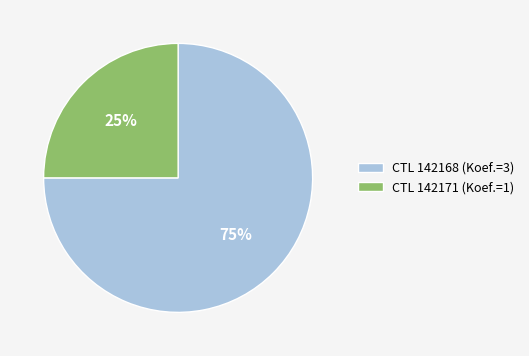

What is the ratio of the value at CTL 142171 (Koef.=1) to the value at CTL 142168 (Koef.=3)?

0.3